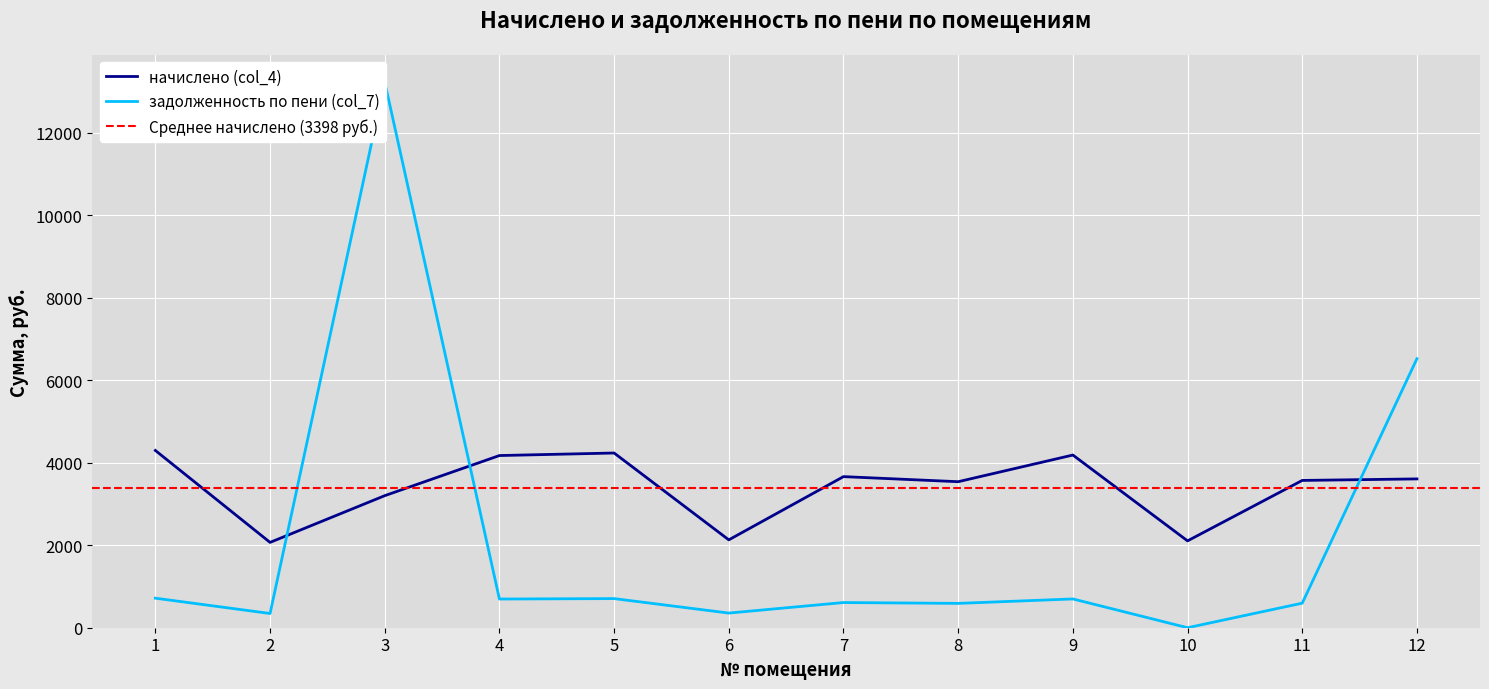

Which category has the highest value across all series?

3